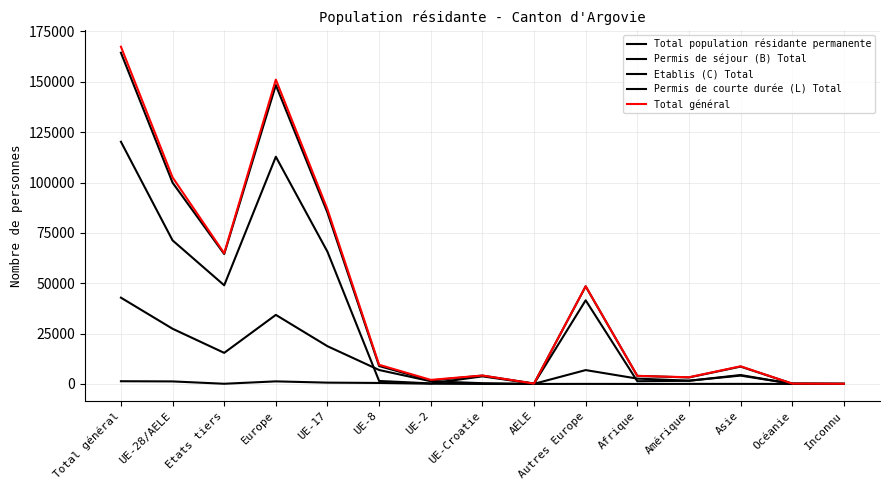

Between UE-17 and UE-8, which series saw the biggest shift?

Total général